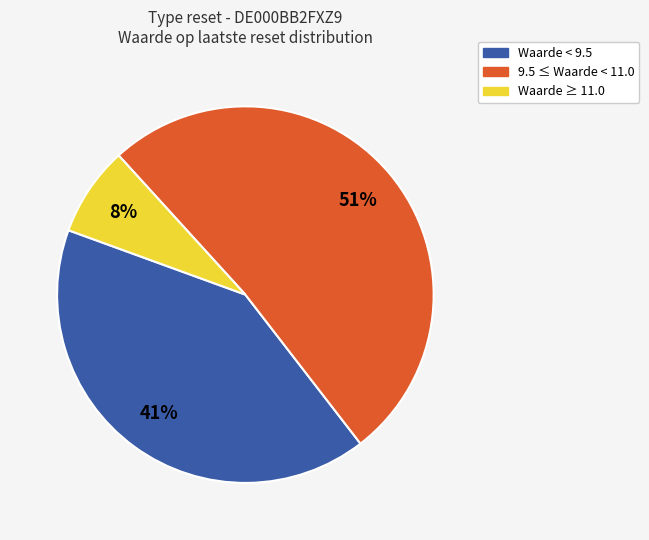

Count the number of slices in the pie.

3